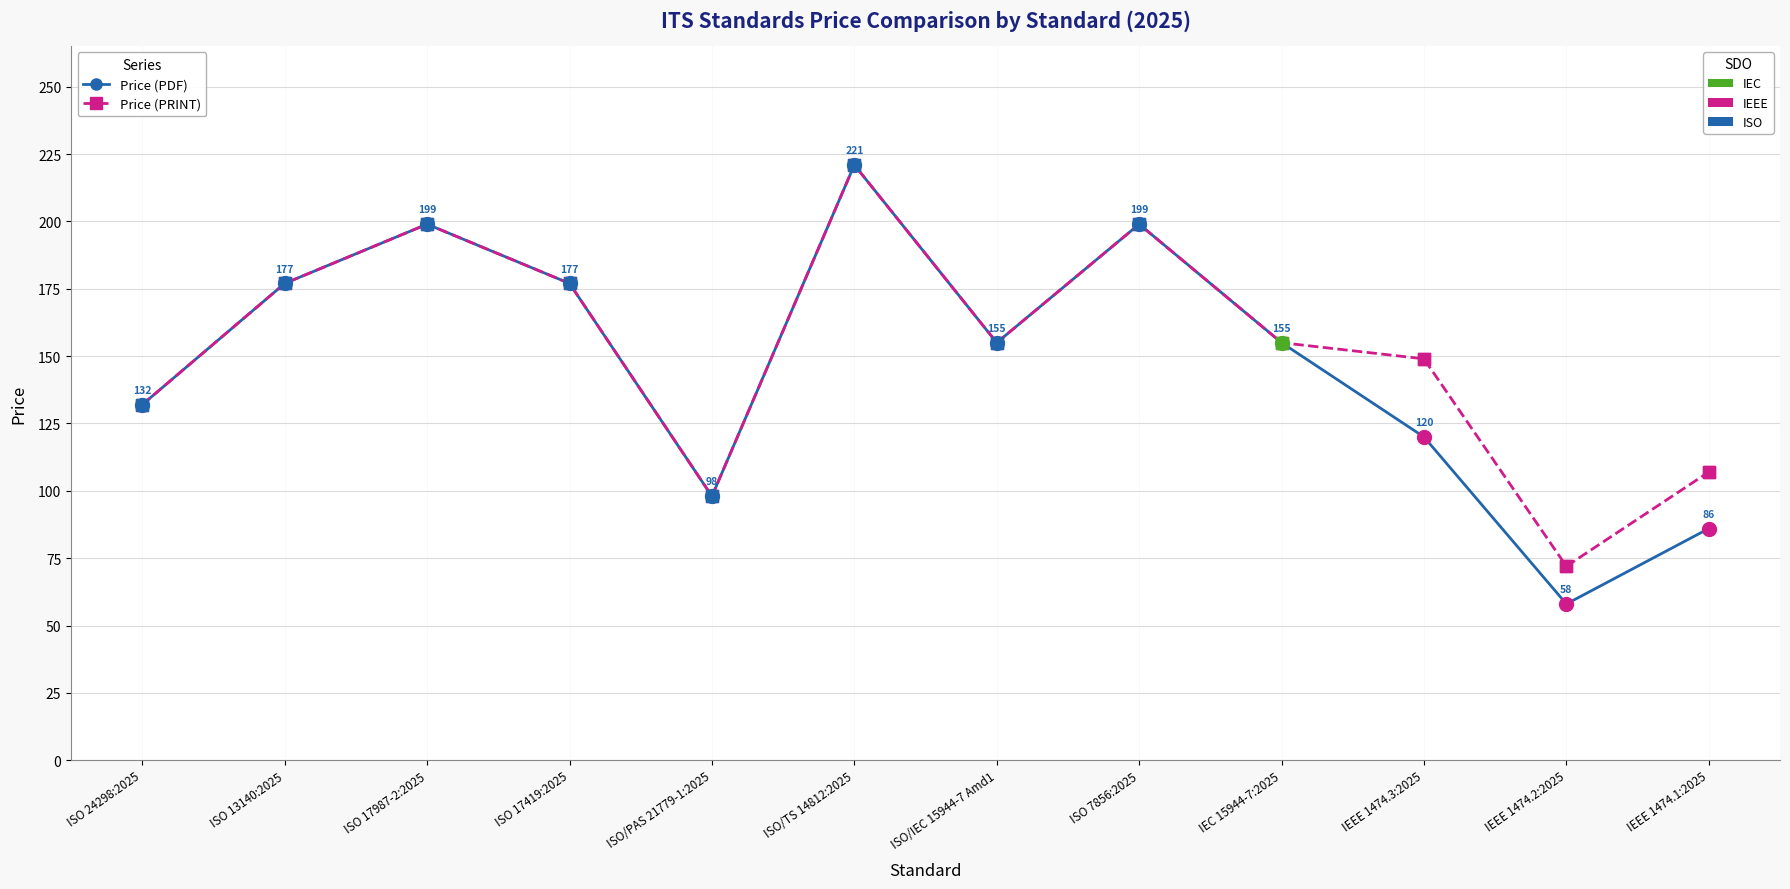

Which label corresponds to the smallest value in the chart?

IEEE 1474.2:2025